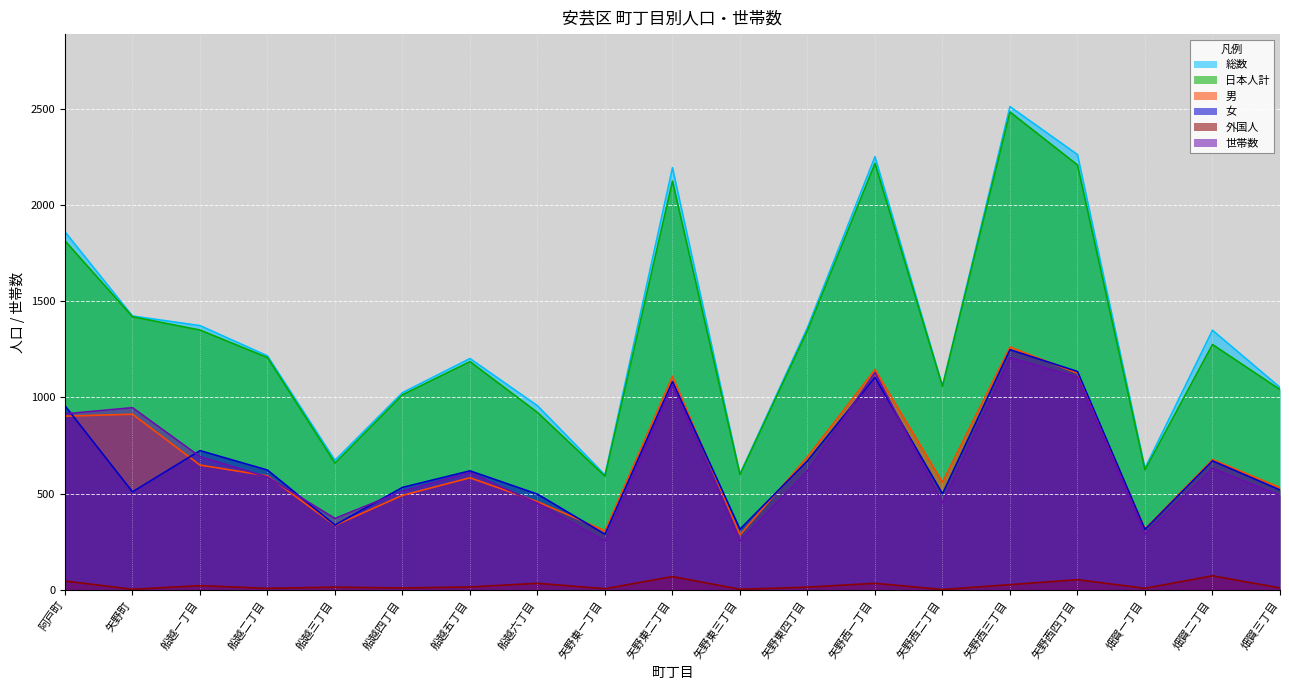

How many lines are shown in the chart?

6